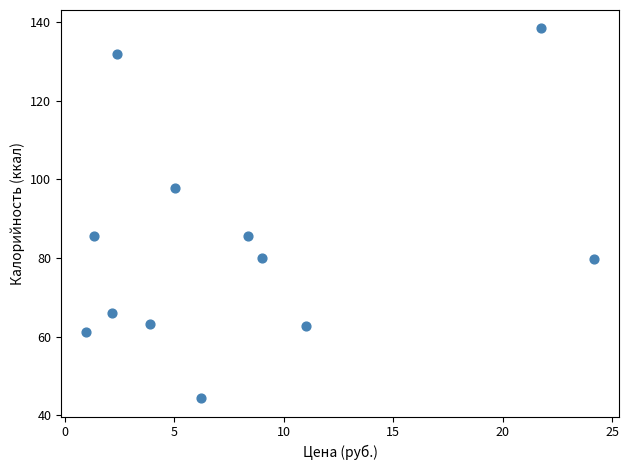

What is the average Y value?

83.1